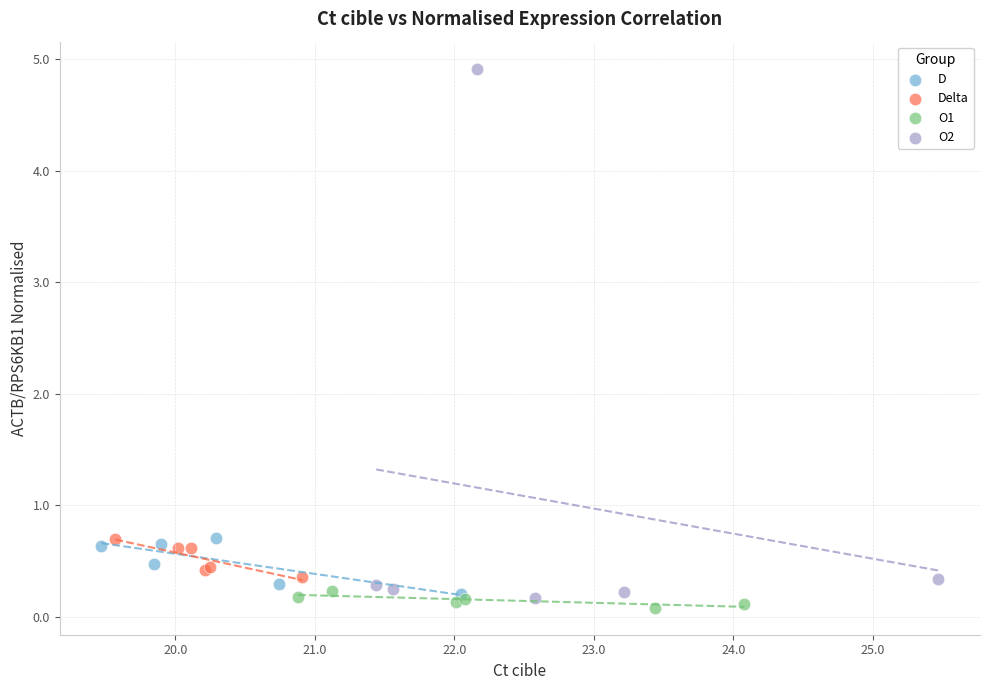

Which series has the largest Y range (max minus min)?

O2